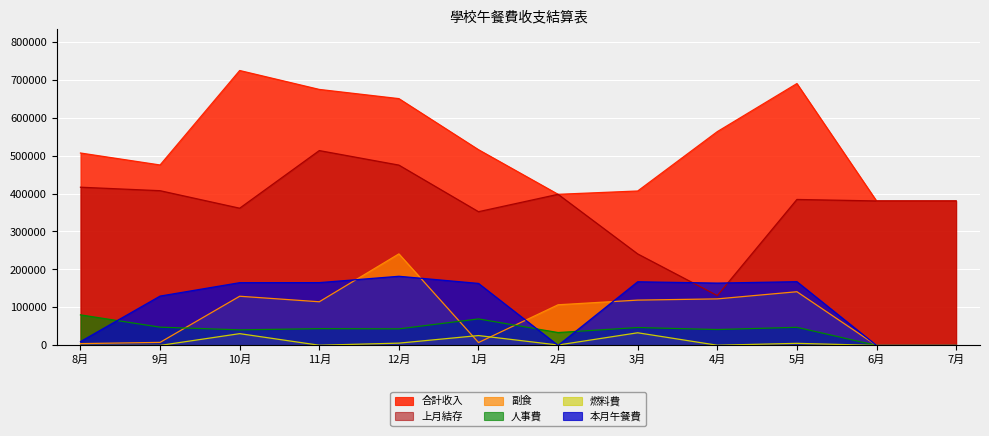

Reading left to right, what are all the values shown in this chart?

本月午餐費: 10080	129920	165197	165366	182079	163259	0	167600	164113	167825	0	0
副食: 4735	7975	129480	114960	241026	7591	107010	119310	122536	141382	0	0
人事費: 80420	48070	41004	44123	43608	69789	33878	47112	41820	47711	0	0
合計收入: 506683	475148	723896	674103	649877	515404	397892	406647	562971	689541	380435	380435
上月結存: 416603	407428	361329	513087	474849	352145	397892	240947	131183	384366	380435	380435
燃料費: 0	0	30987	461	6004	25960	1073	33287	479	5437	0	0